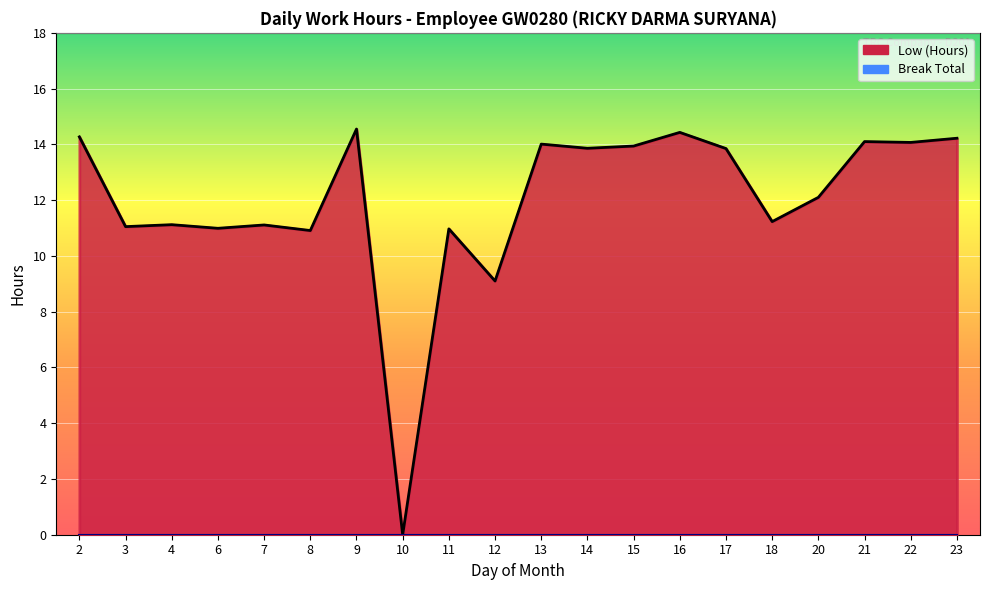

Reading left to right, extract all data points from this chart.

14.3	11.1	11.1	11.0	11.1	10.9	14.6	0.0	11.0	9.1	14.0	13.9	13.9	14.4	13.8	11.2	12.1	14.1	14.1	14.2